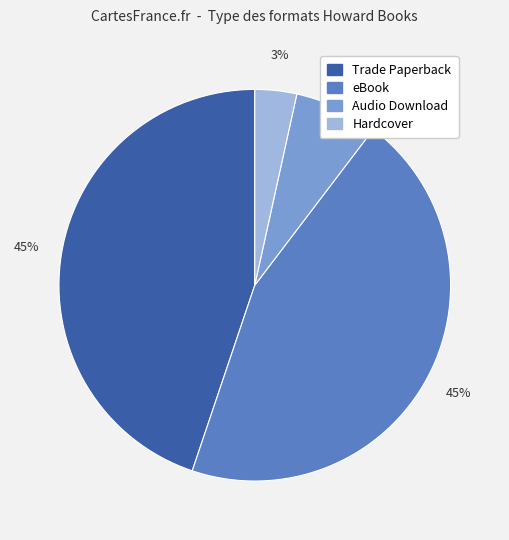

Between Trade Paperback and Hardcover, which is larger?

Trade Paperback